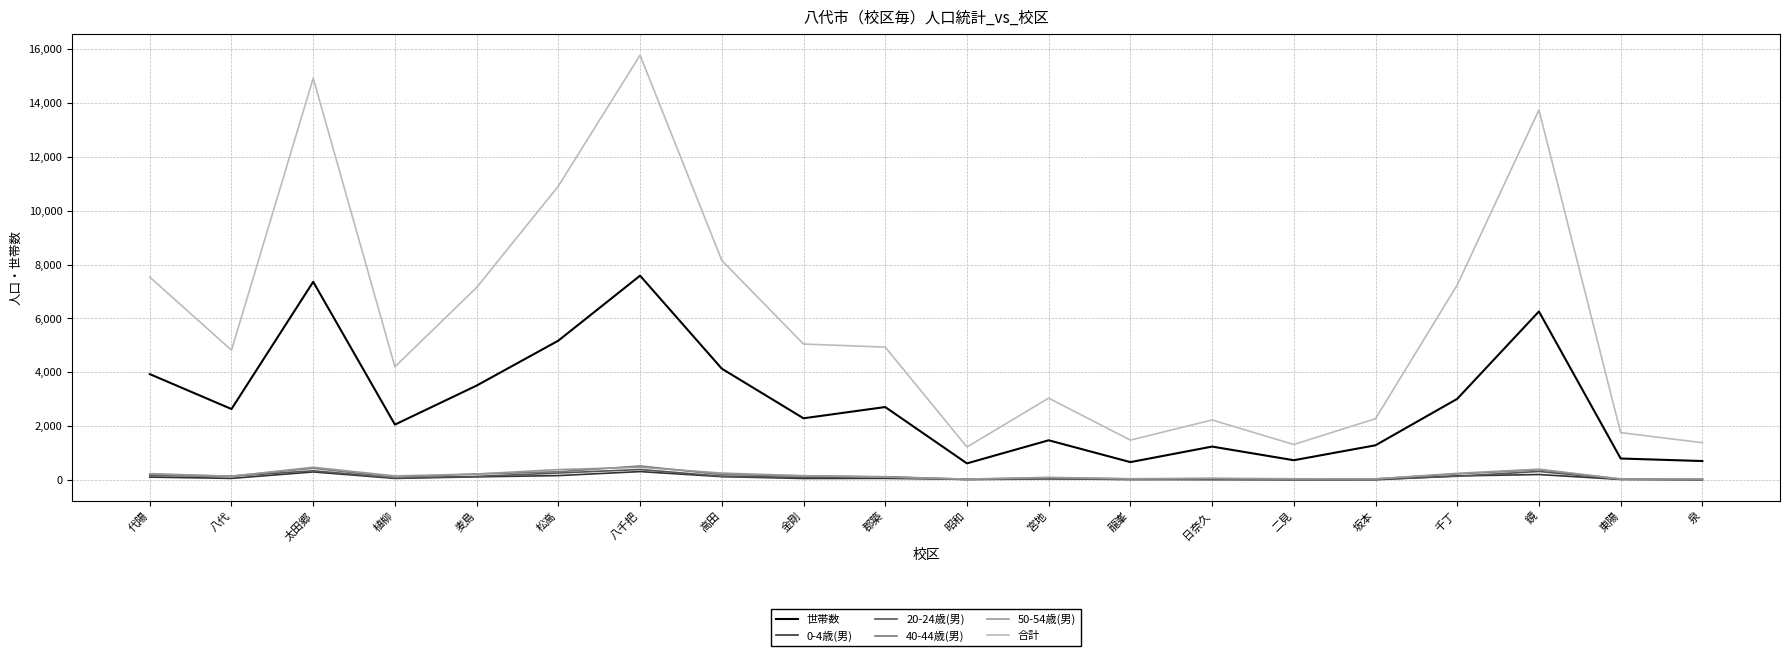

The 合計 series shows 1318 at 郡築. True or false?

False